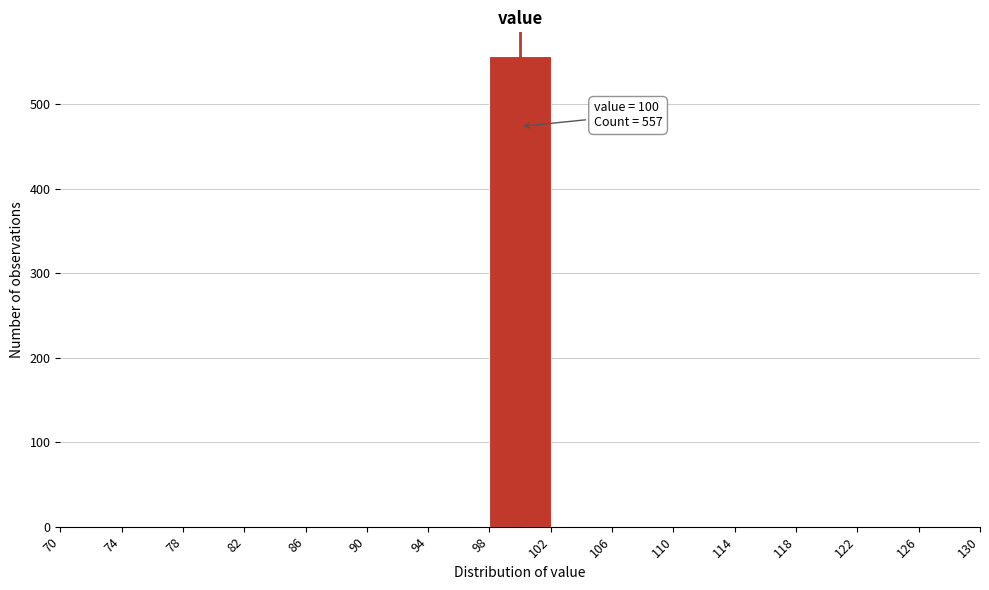

Over which range of the x-axis is the bar tallest?

98 to 102